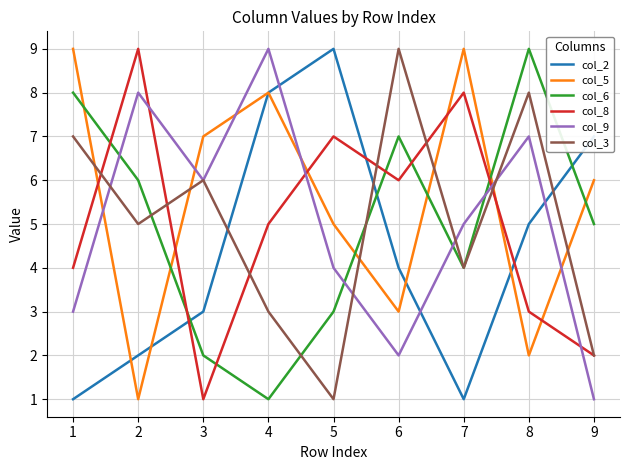

At 1, list the series in order from smallest to largest.

col_2, col_9, col_8, col_3, col_6, col_5